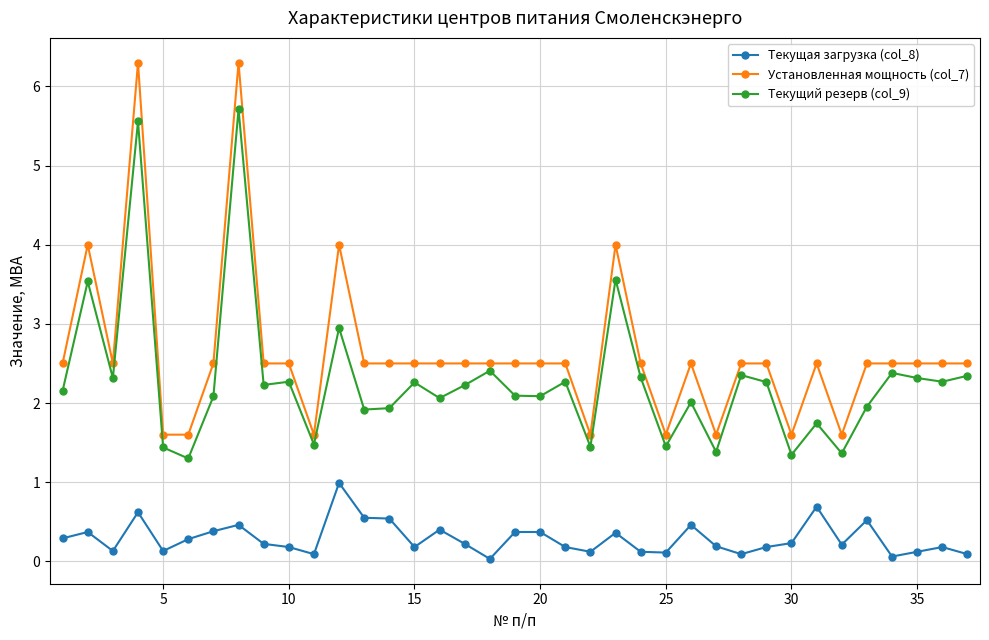

In Текущий резерв (col_9), how many points are higher than both neighbors (excluding endpoints)?

13